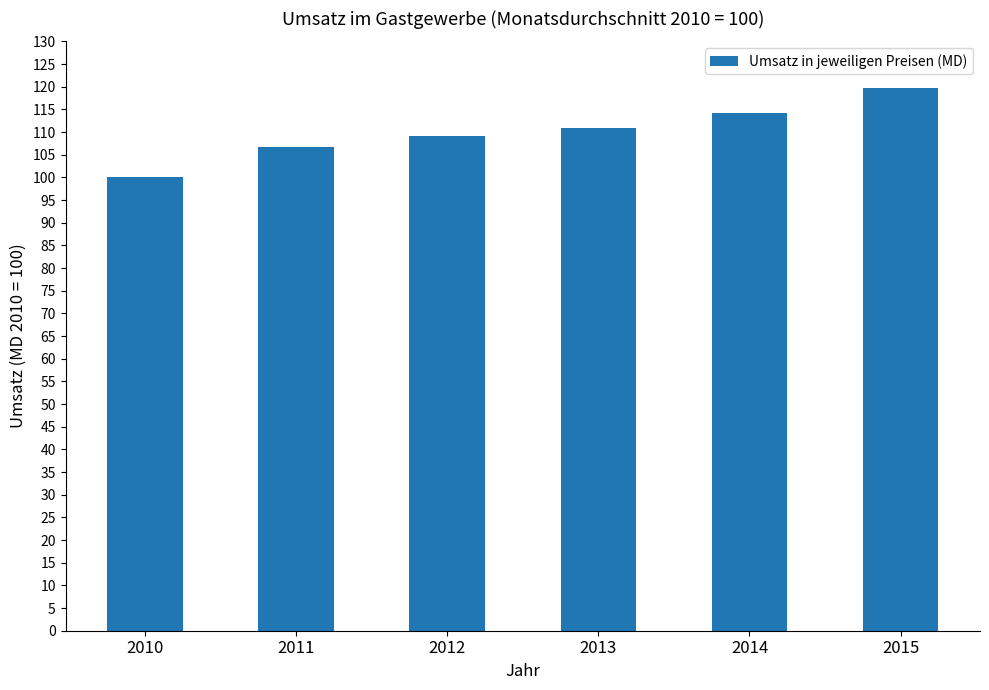

The value at 2011 is 106.7. True or false?

True